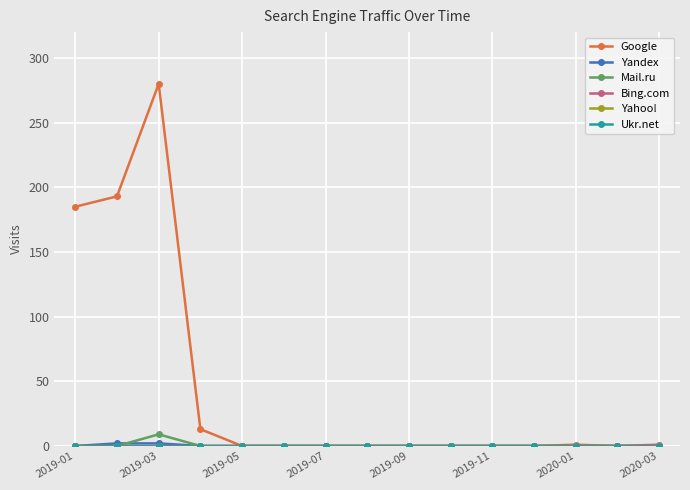

What is the maximum value shown in the chart?

280